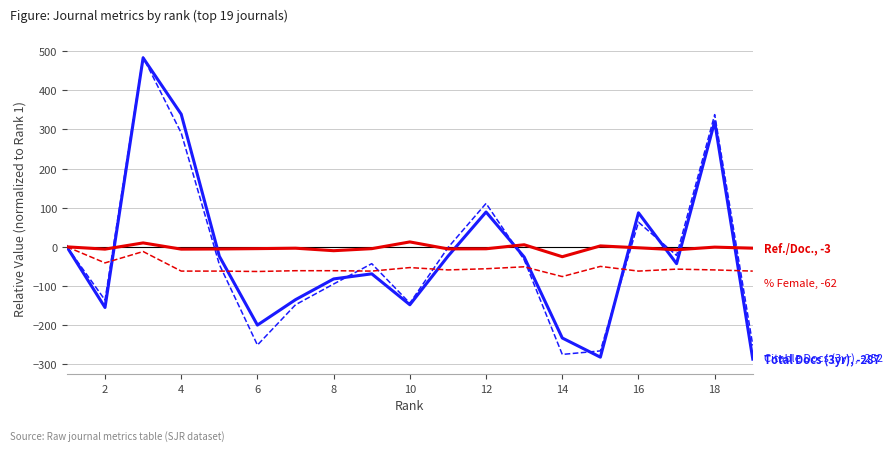

What is the minimum value shown in the chart?

-287.0